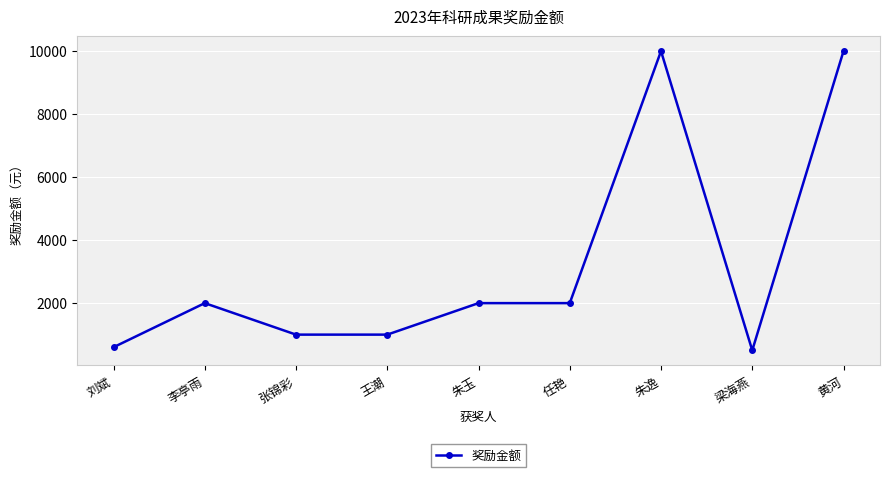

Is it true that the value at 王潮 is 1000?

True